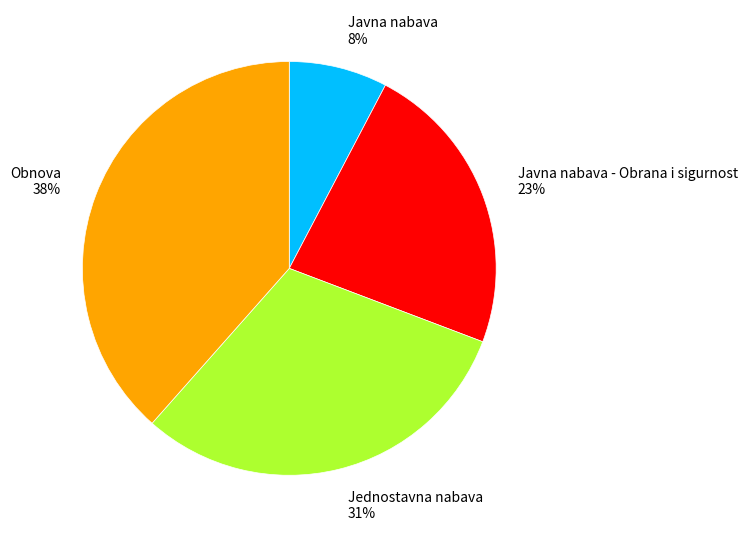

What percentage is the Obnova slice, to the nearest percent?

38%